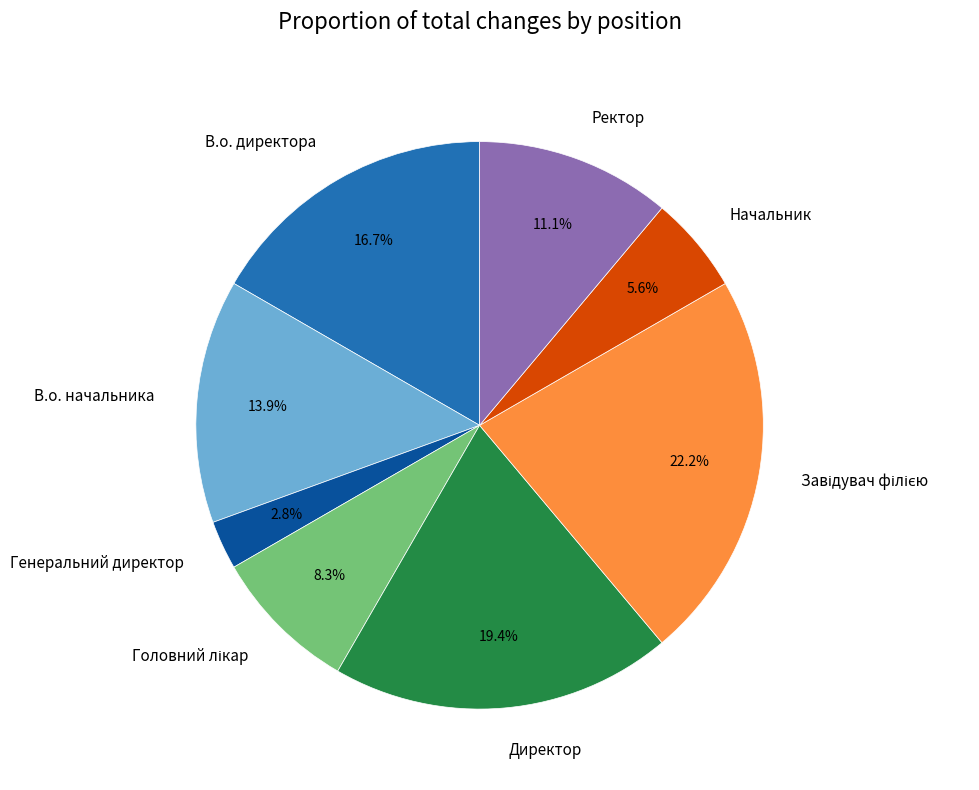

Between Ректор and В.о. директора, which is larger?

В.о. директора